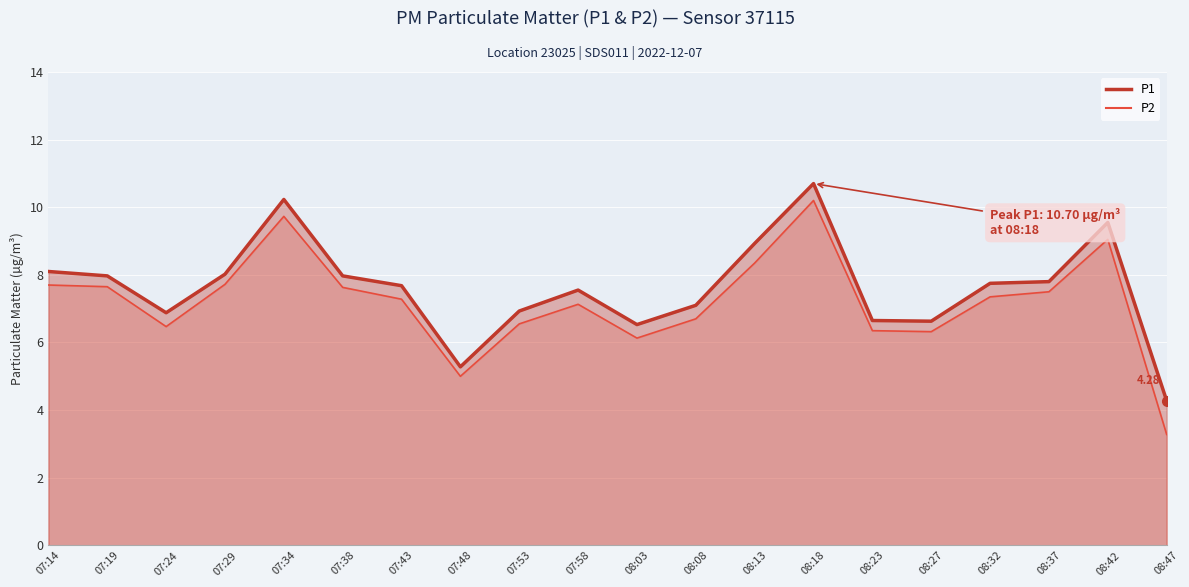

The value of P1 at 08:08 is 3.1. True or false?

False